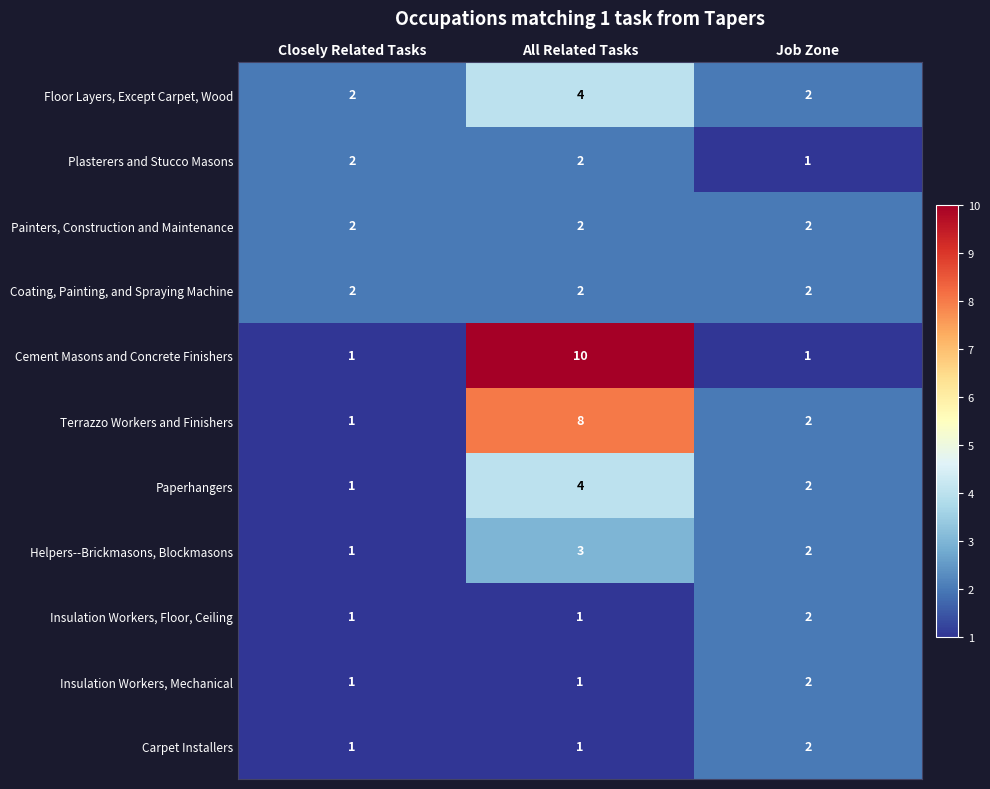

At which category is the sum across all series the highest?

All Related Tasks